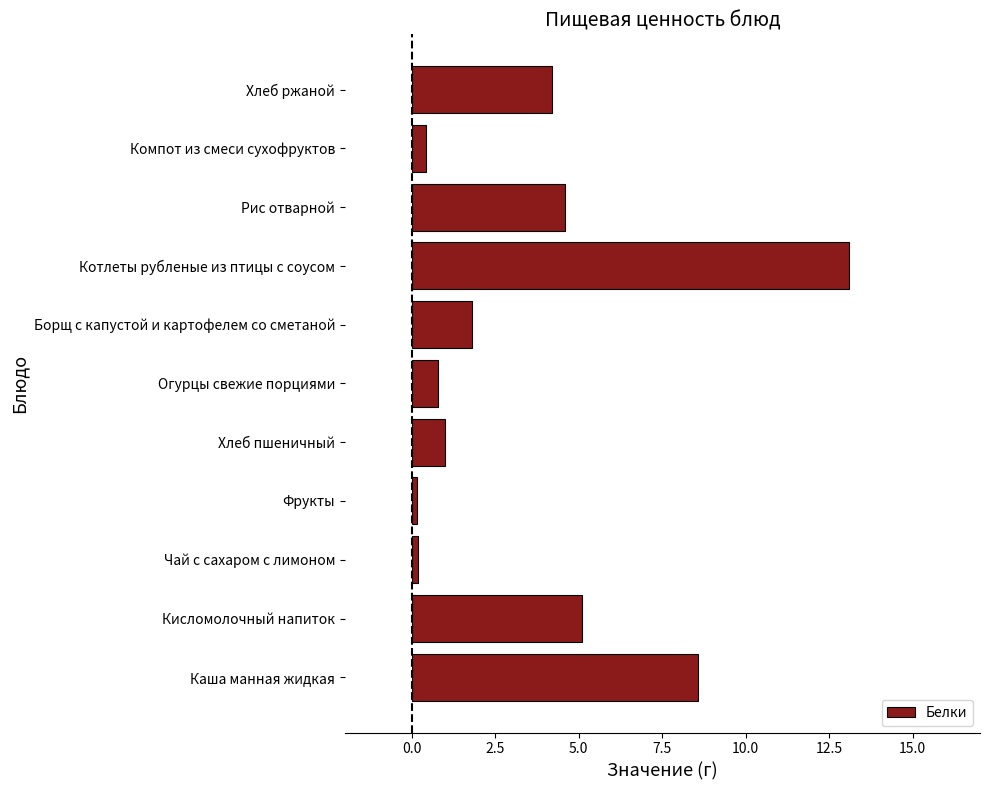

Between Рис отварной and Каша манная жидкая, which is larger?

Каша манная жидкая